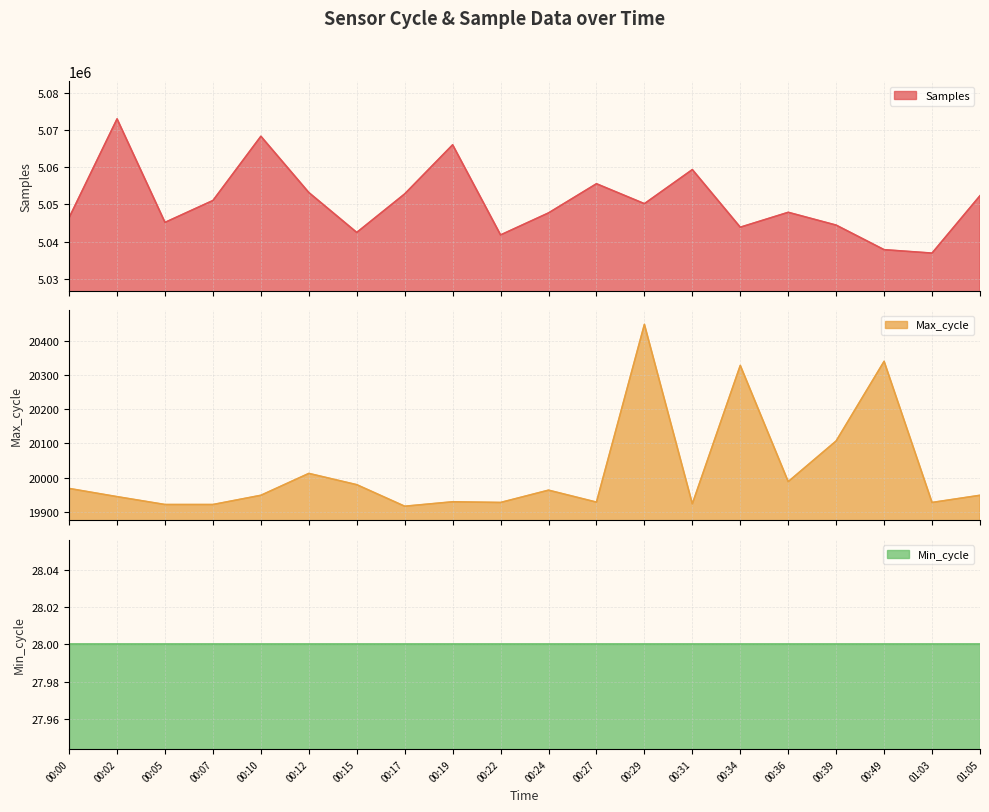

What is the highest value of the Samples series?

5072980